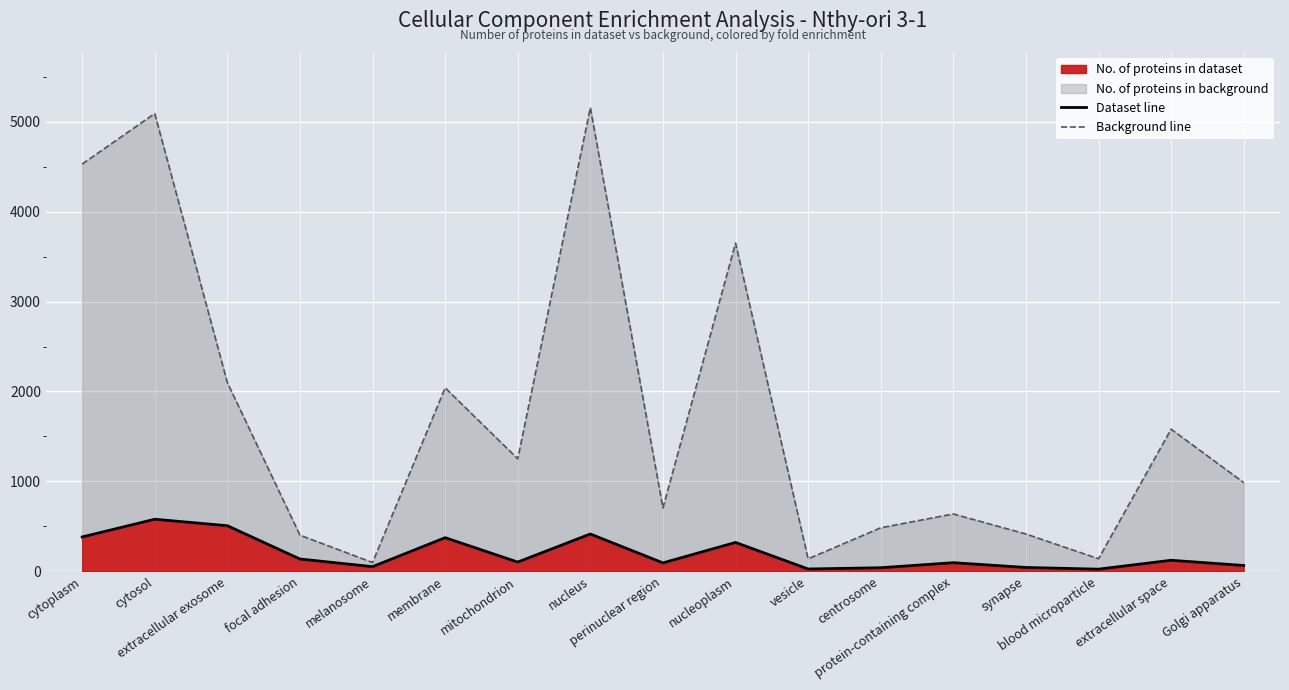

Is it true that Background line equals 403 at focal adhesion?

True